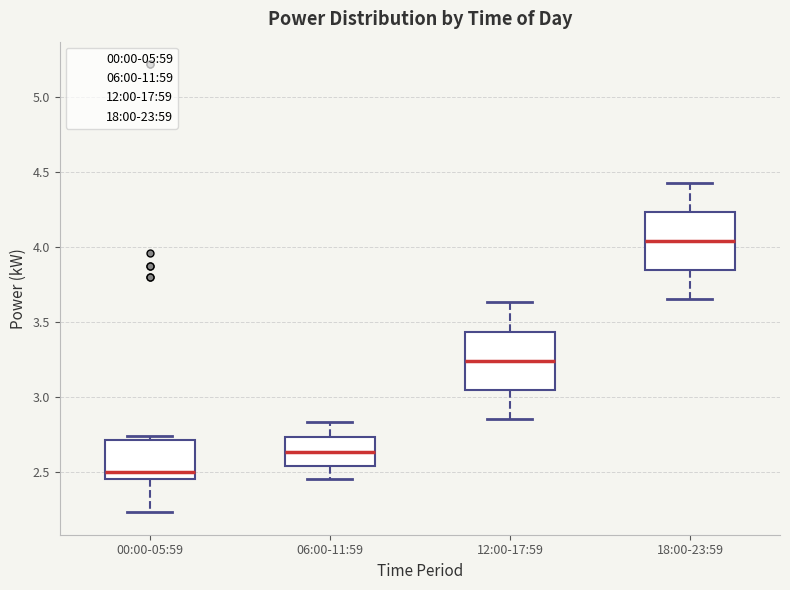

Where does the lower whisker of the box for 00:00-05:59 end on the y-axis? The values are not printed on the chart, so give them approximately, as read against the axis.

2.25